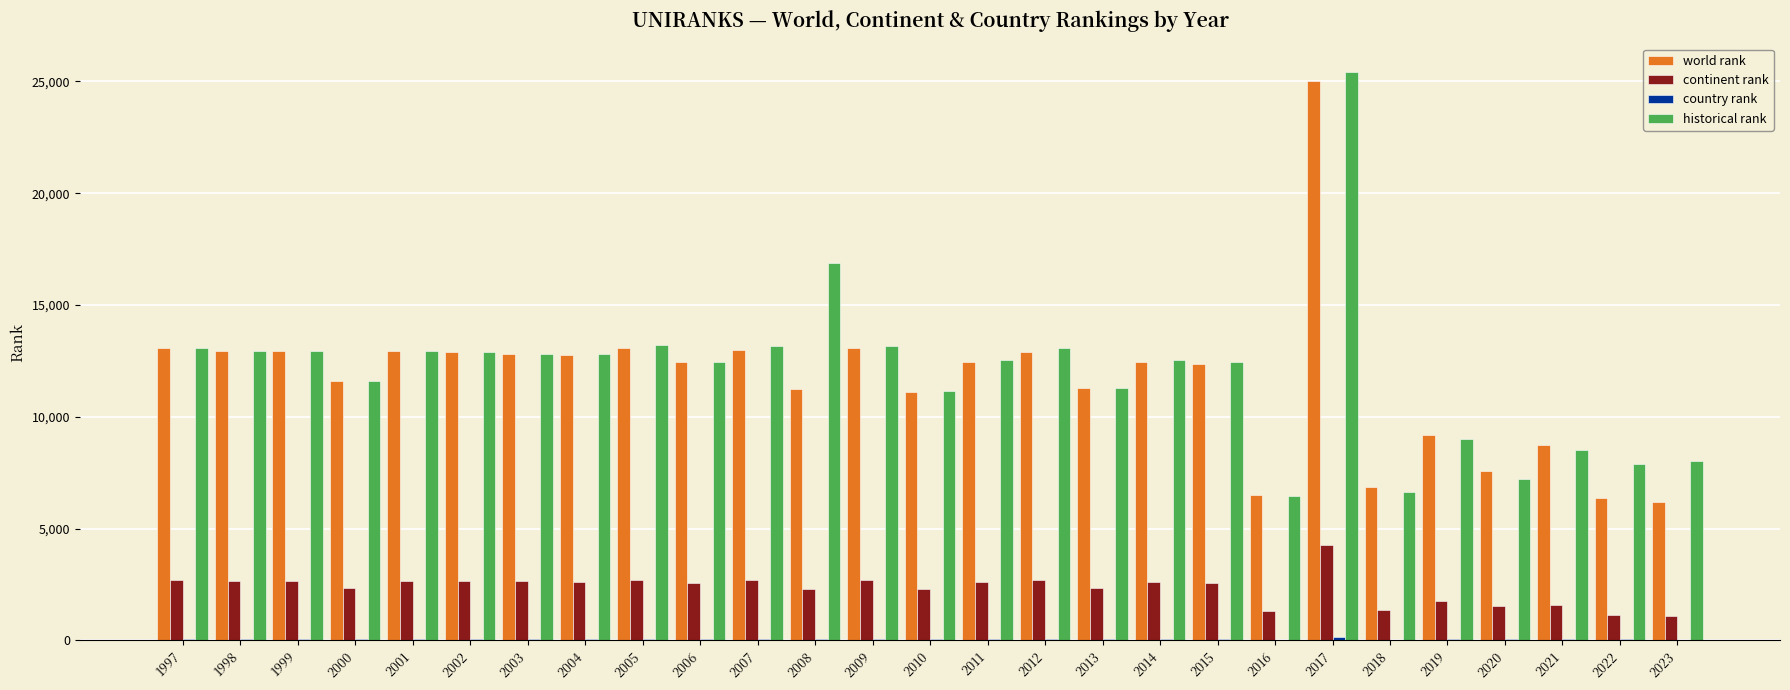

The value of continent rank at 2009 is 2711. True or false?

True